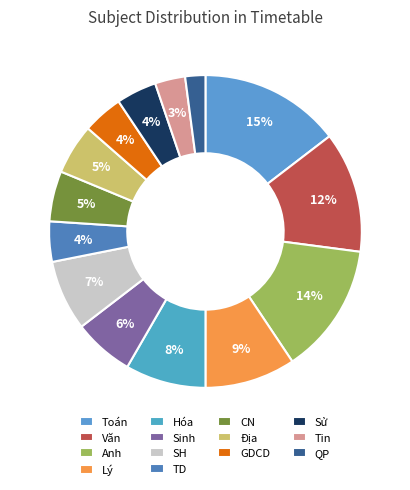

Rank the categories by value from highest to lowest.

Toán, Anh, Văn, Lý, Hóa, SH, Sinh, Địa, CN, Sử, TD, GDCD, Tin, QP